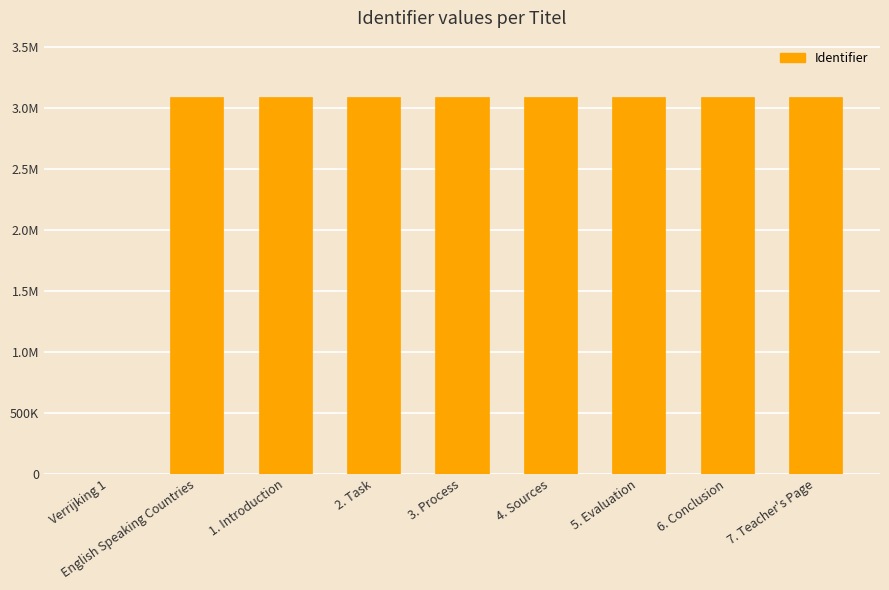

At which label is the value closest to 1542692?

English Speaking Countries